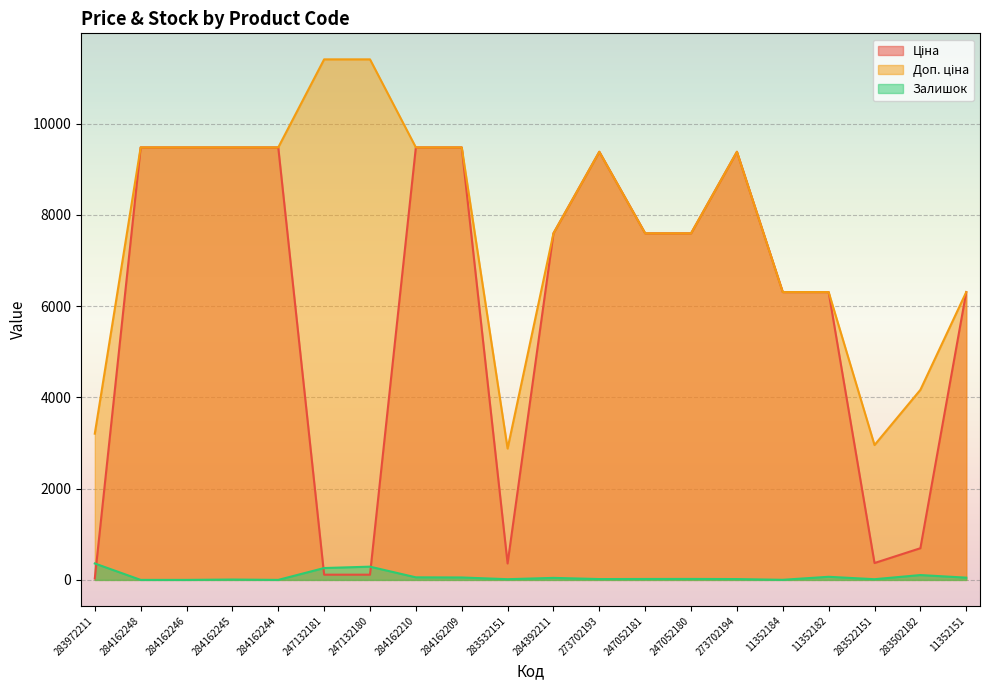

Where is the first local maximum for Ціна?

273702193